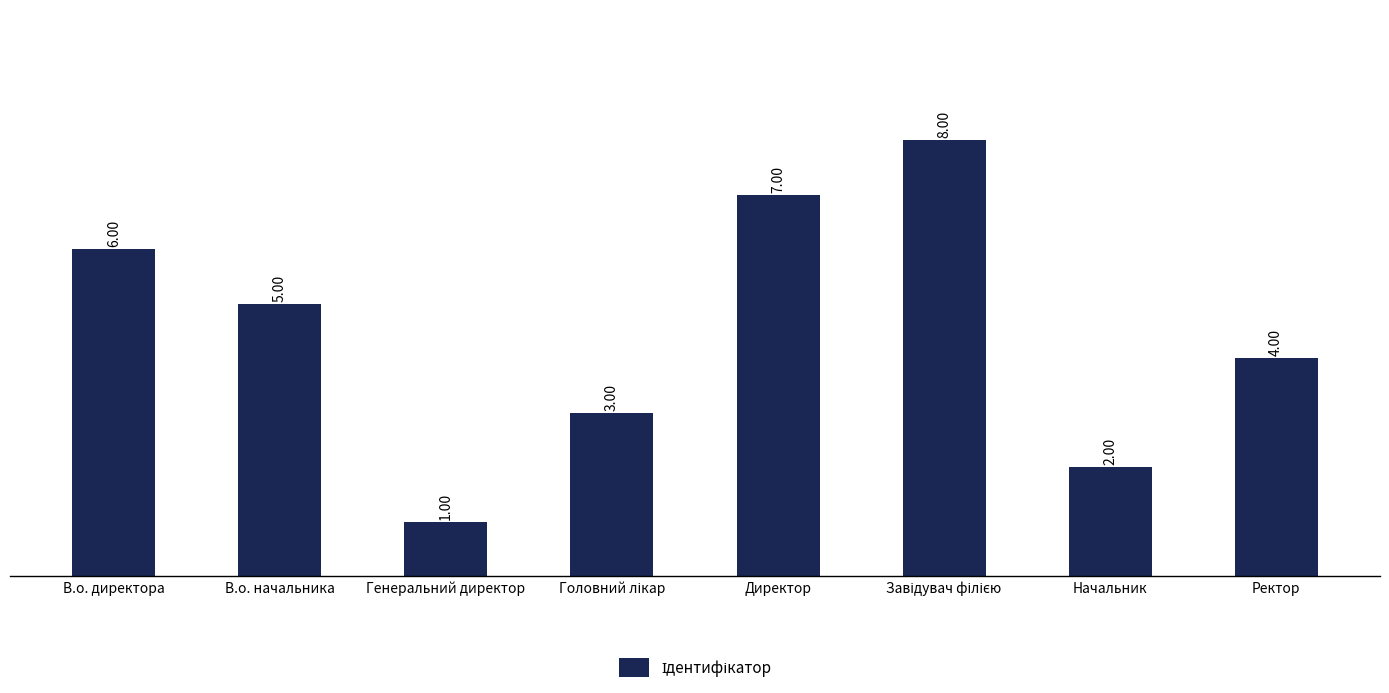

What is the change in value from Начальник to Ректор?

+2